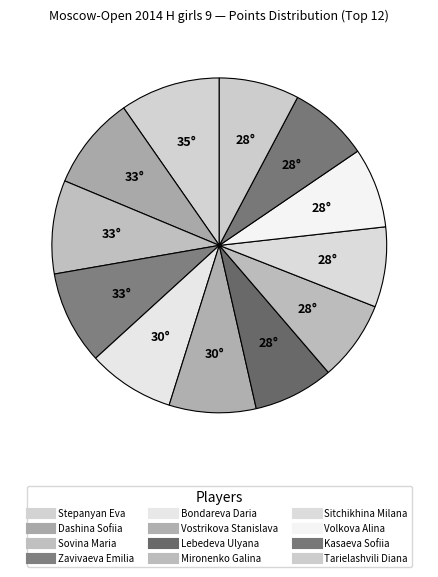

Which slice is the smallest?

Lebedeva Ulyana